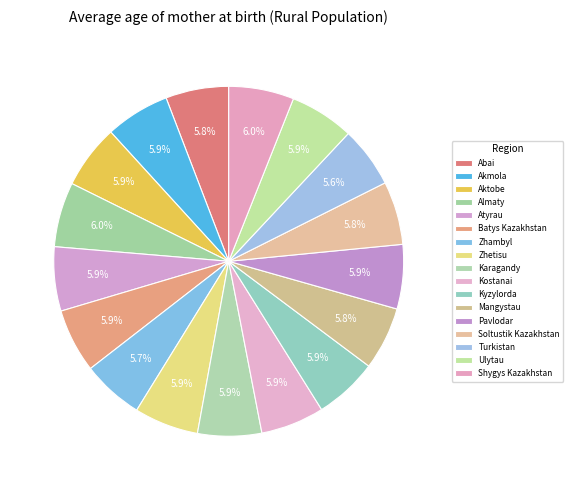

To the nearest percent, what is the combined percentage of Abai and Almaty?

12%